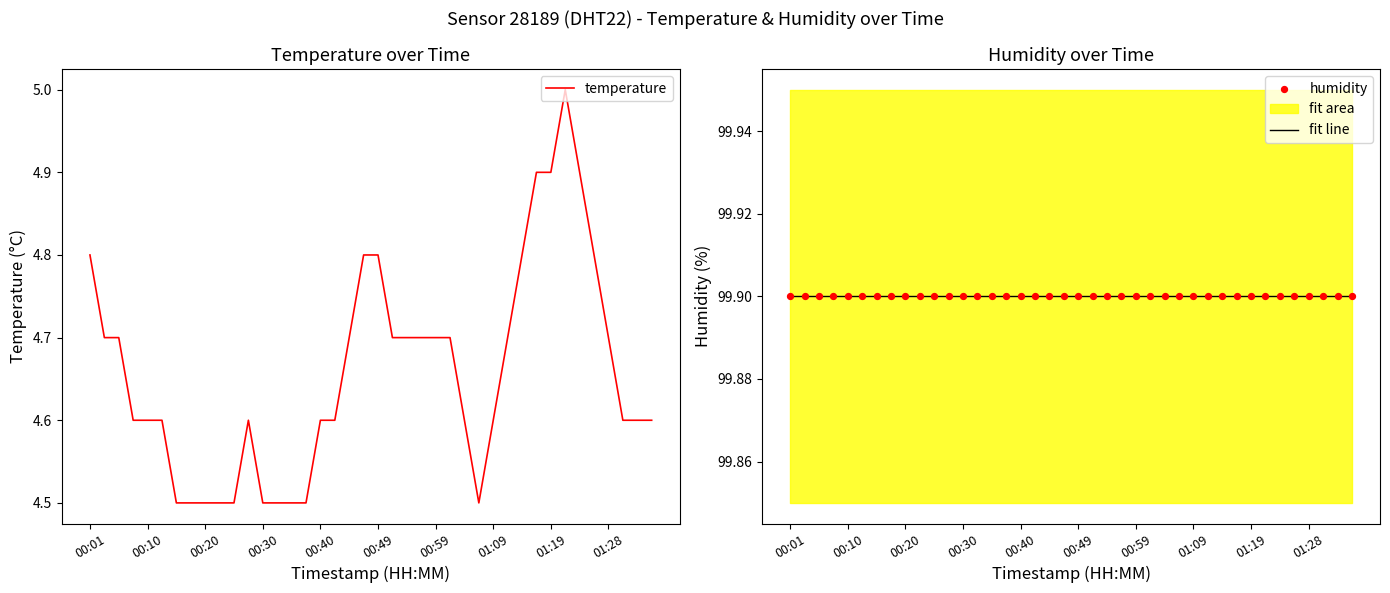

Which series has the largest total across all categories?

fit line